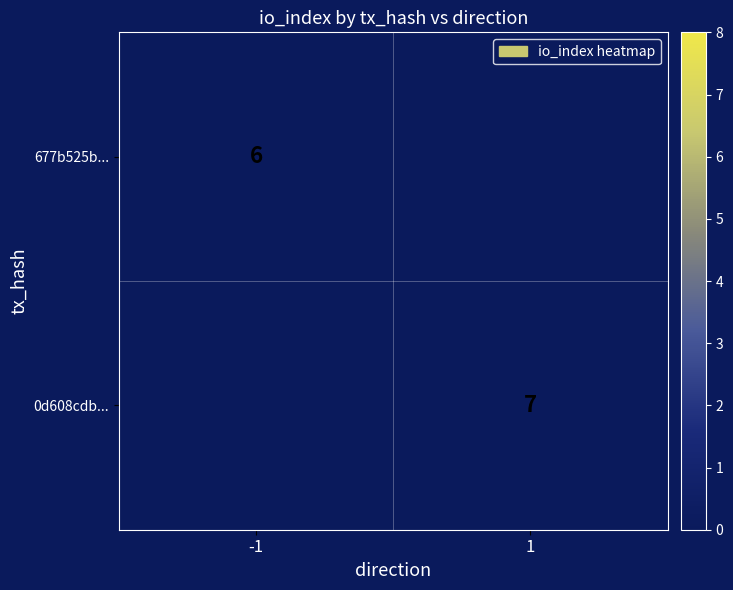

True or false: 677b525b... has a value of 10.7 at -1.

False